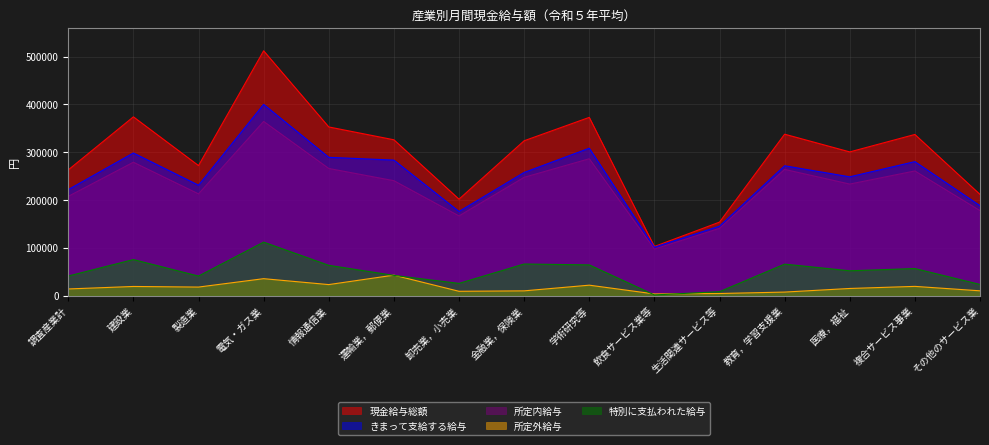

True or false: 所定内給与 and 特別に支払われた給与 intersect in this chart.

False